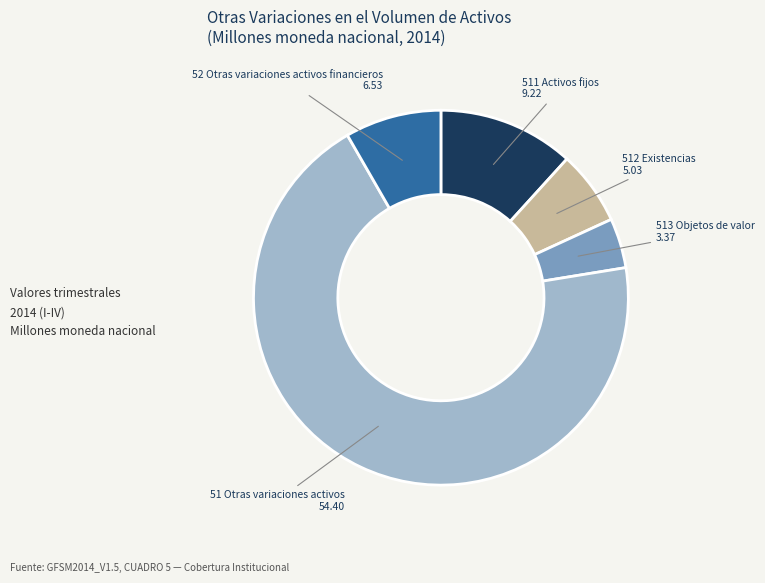

True or false: 511 Activos fijos accounts for 22% of the total.

False